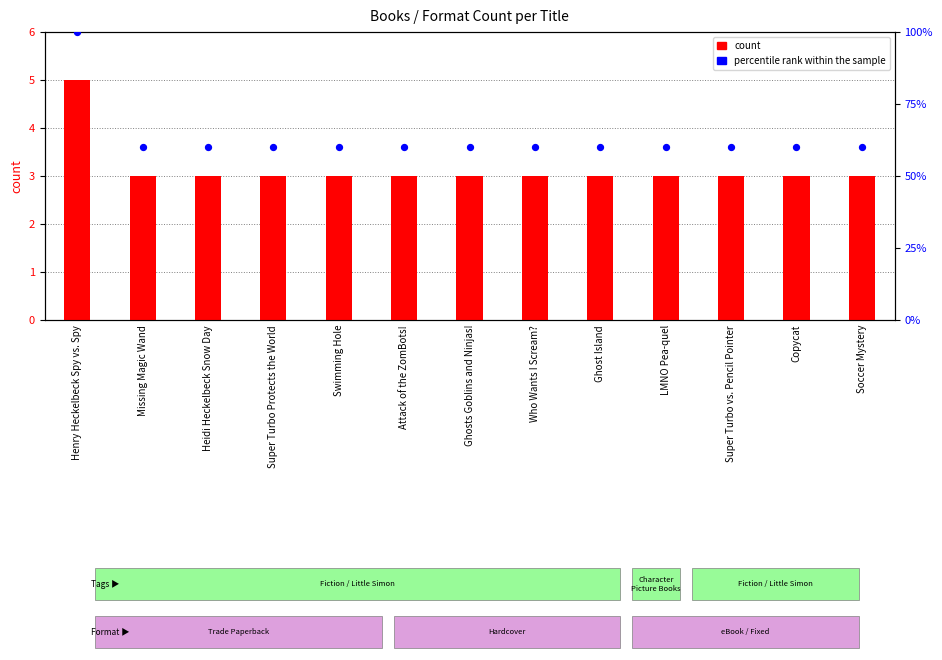

At which category is the sum across all series the highest?

Henry Heckelbeck Spy vs. Spy